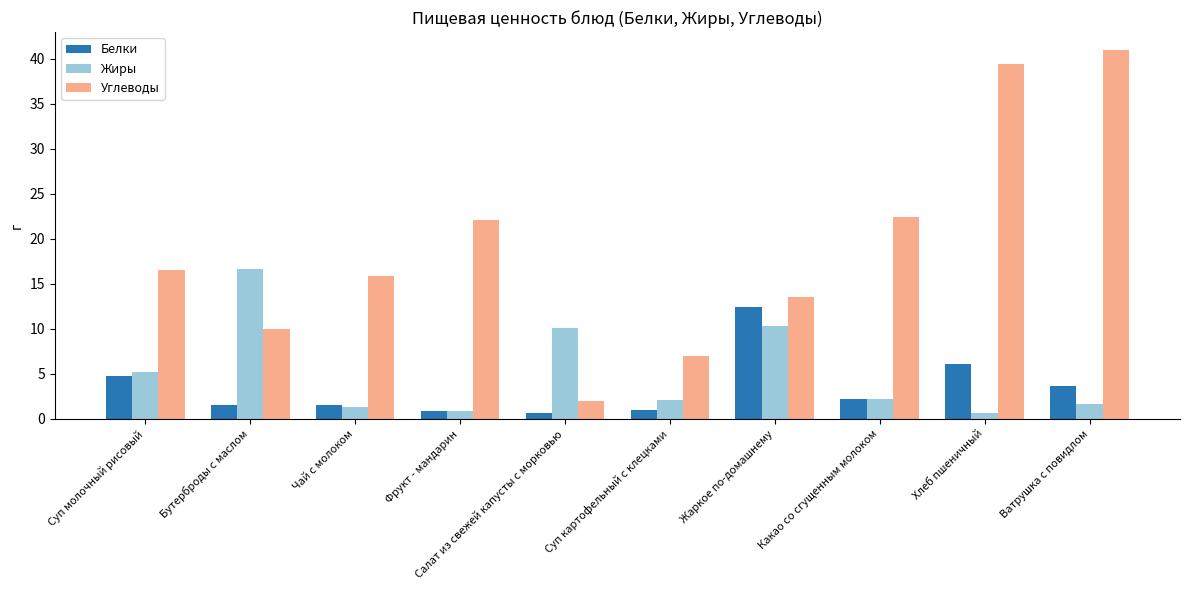

What is the minimum value for Углеводы?

2.0